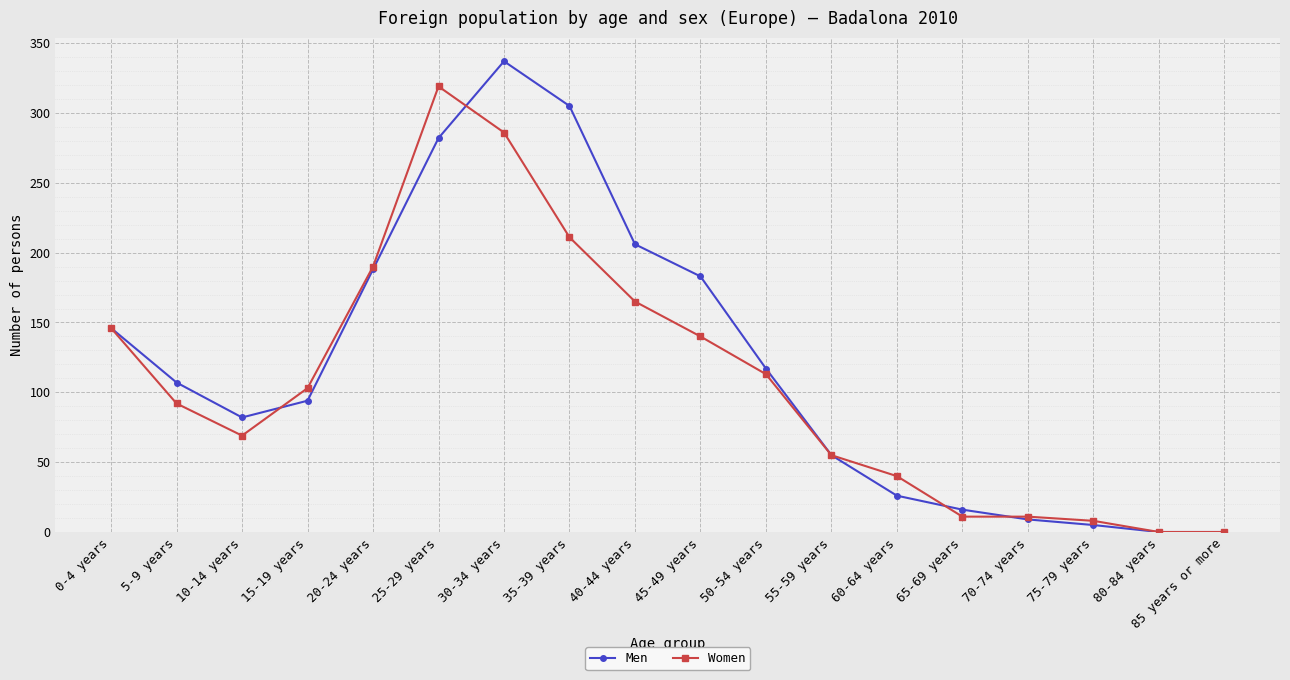

Where does the Women series first go above 103?

0-4 years